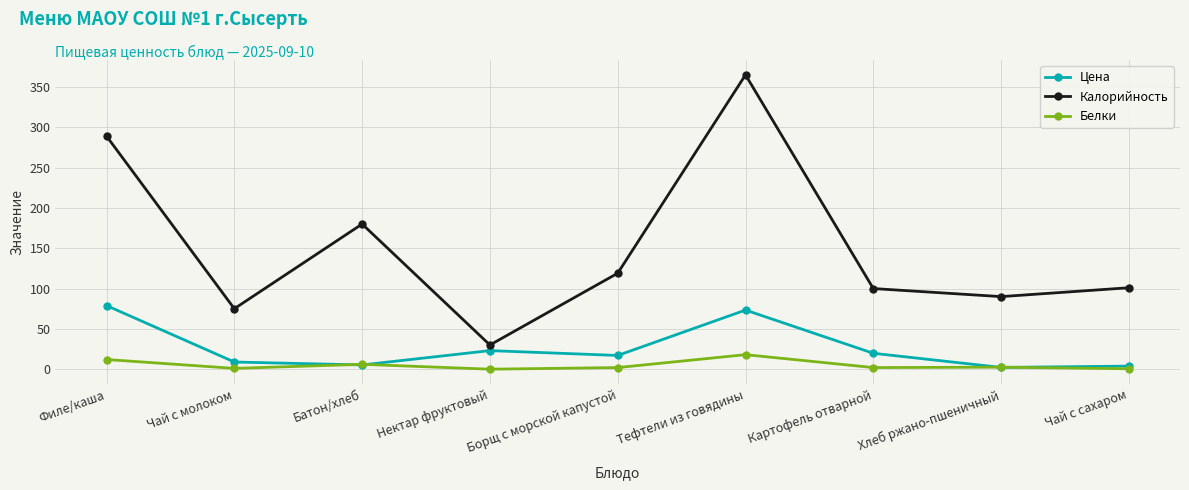

What is the average value of the Цена series?

25.8